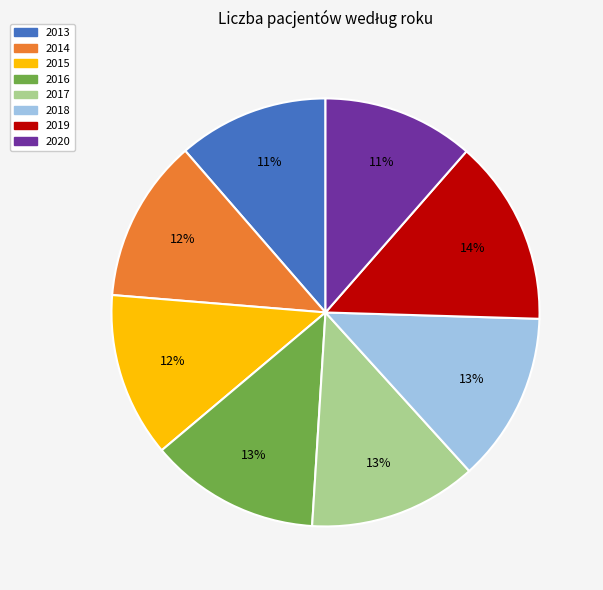

Does any single category account for the majority?

No